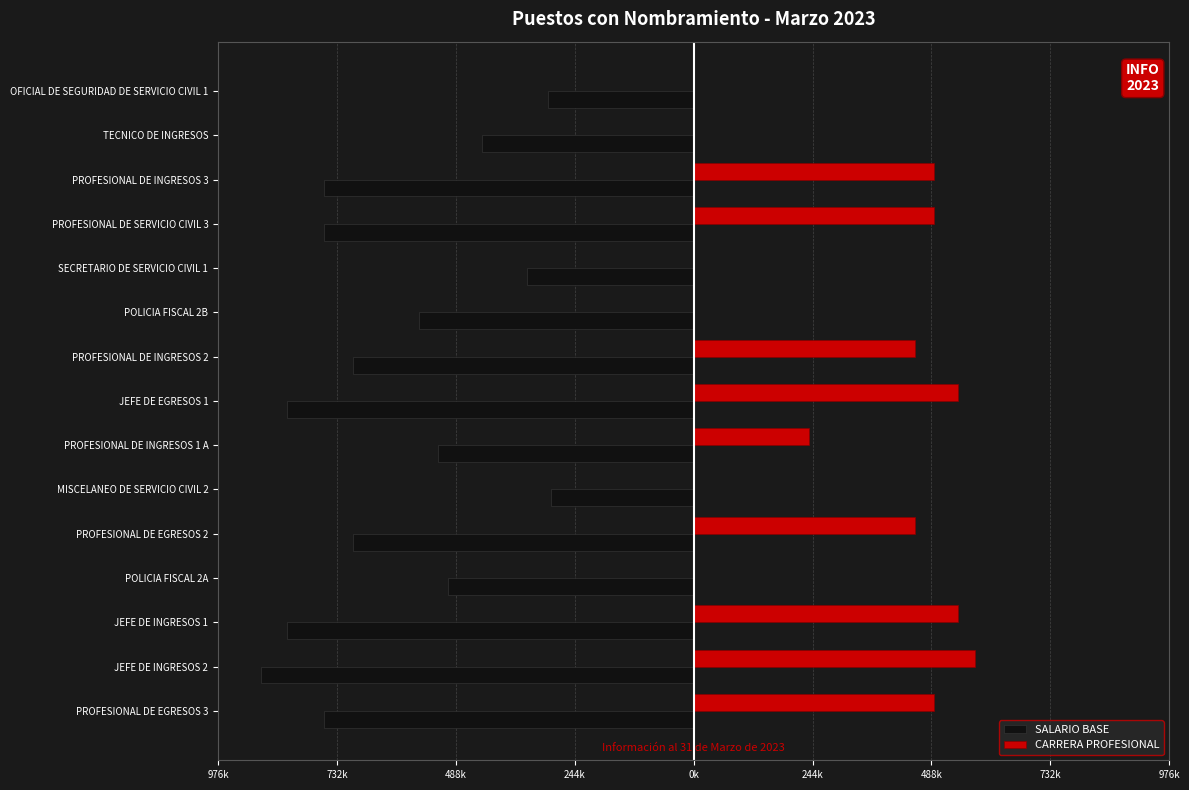

What are all the series names shown in the legend?

SALARIO BASE, CARRERA PROFESIONAL